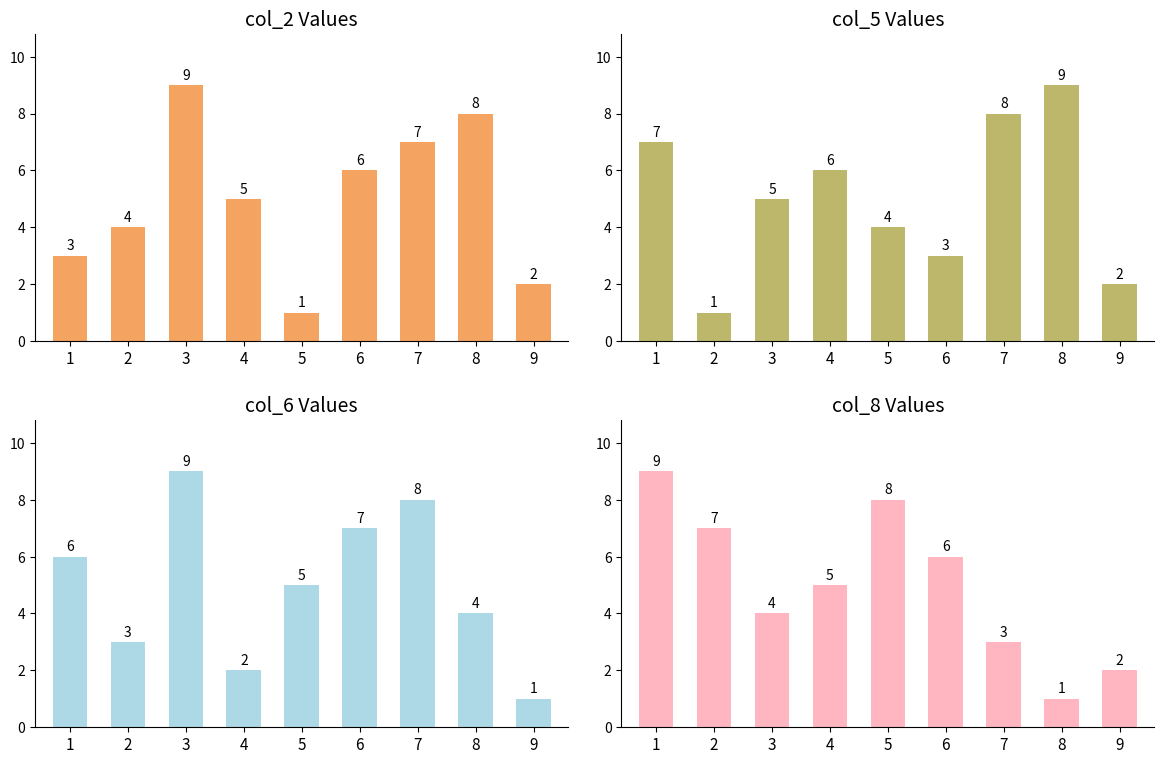

What is the difference between the maximum and minimum values in the col_2 series?

8